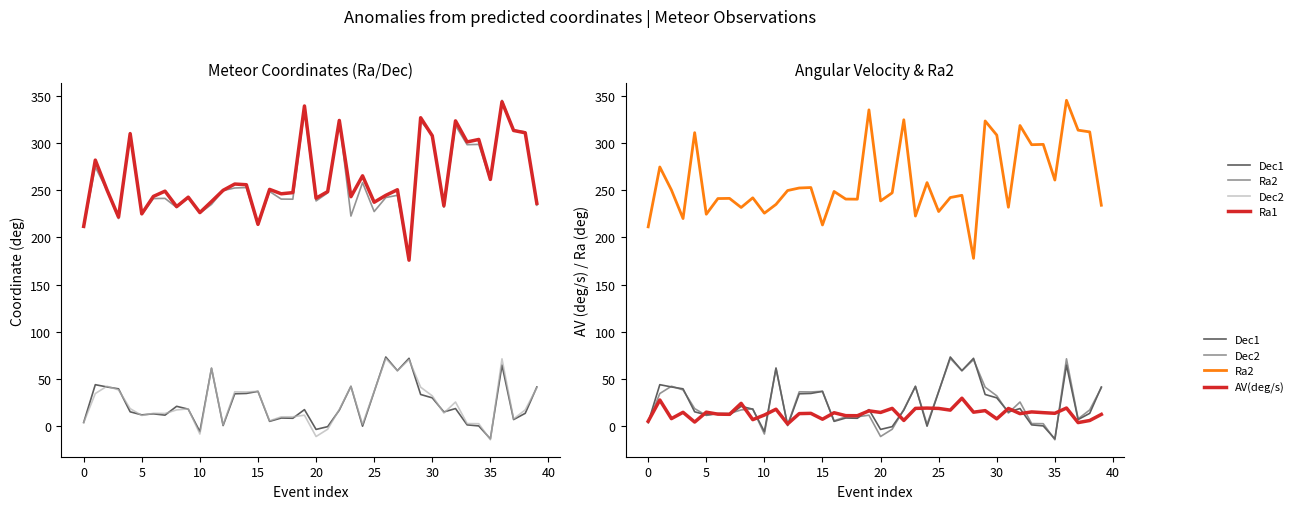

At which category is the sum across all series the highest?

36